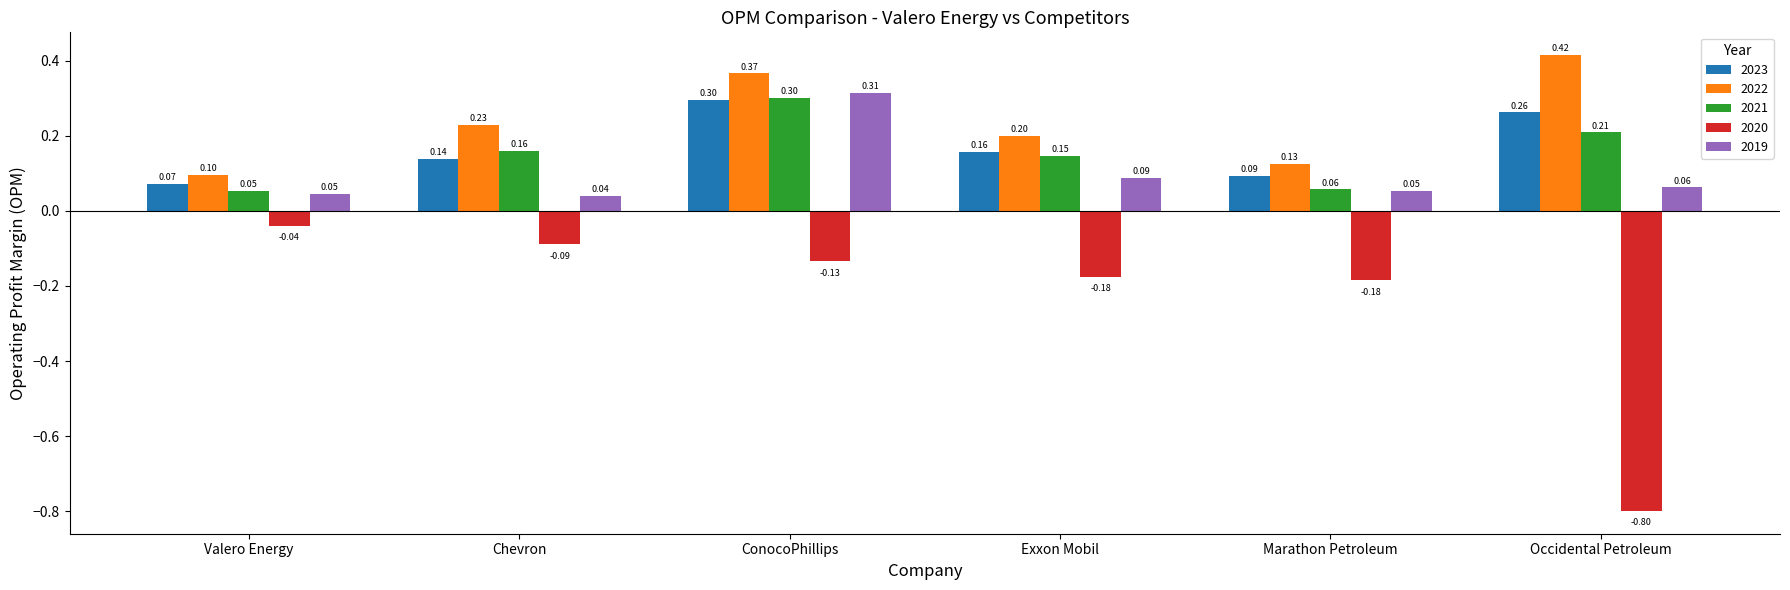

What is the value of the 2023 bar at the 3rd from the left?

0.3